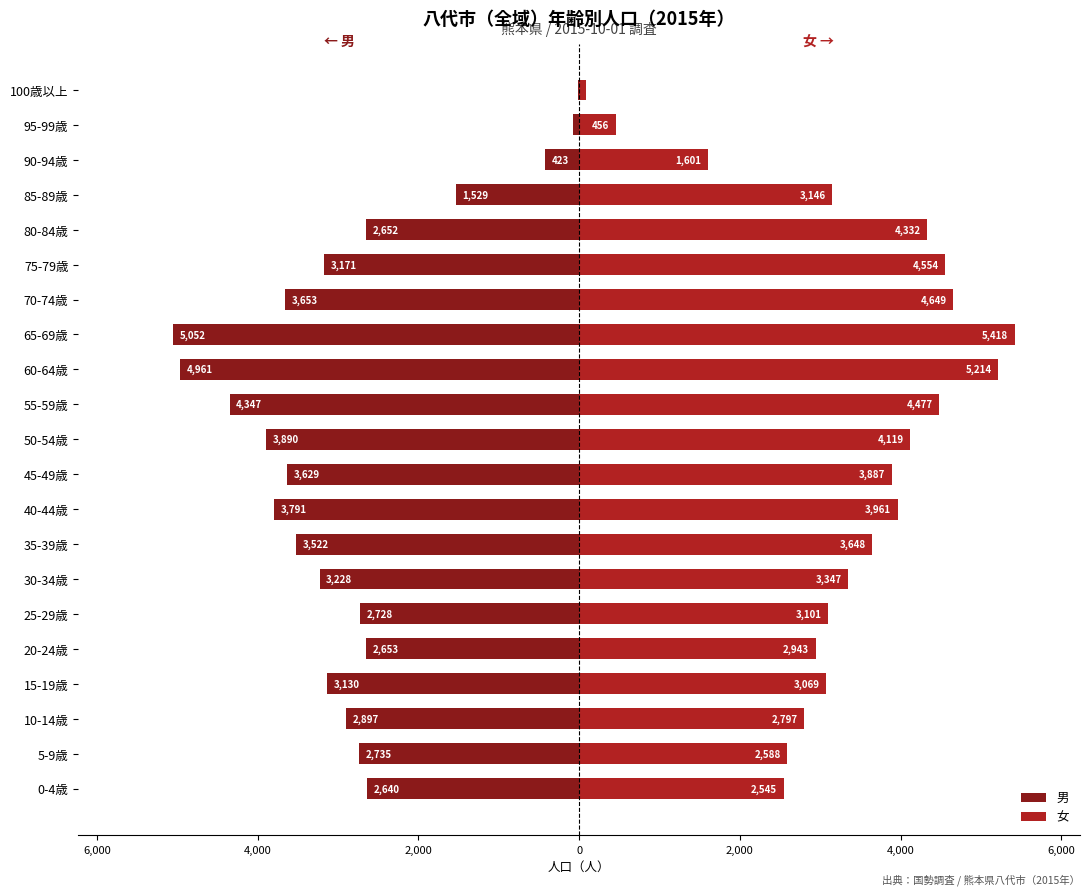

How many data points does each series have?

21